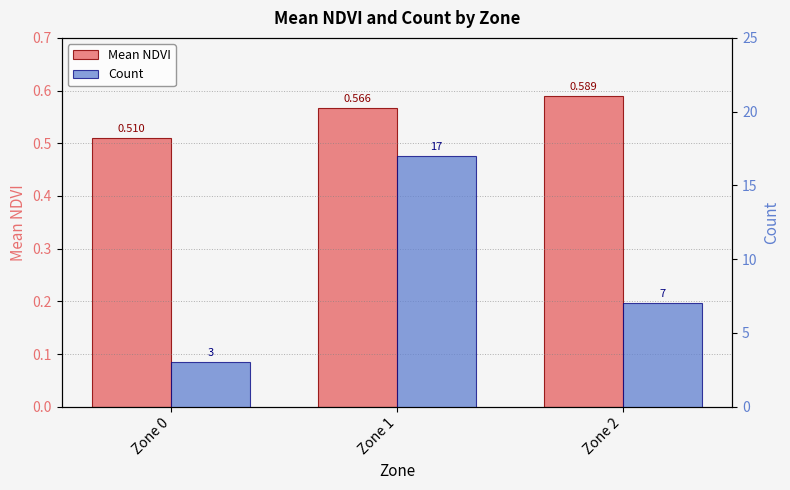

What is the total value across all series at Zone 2?

7.6